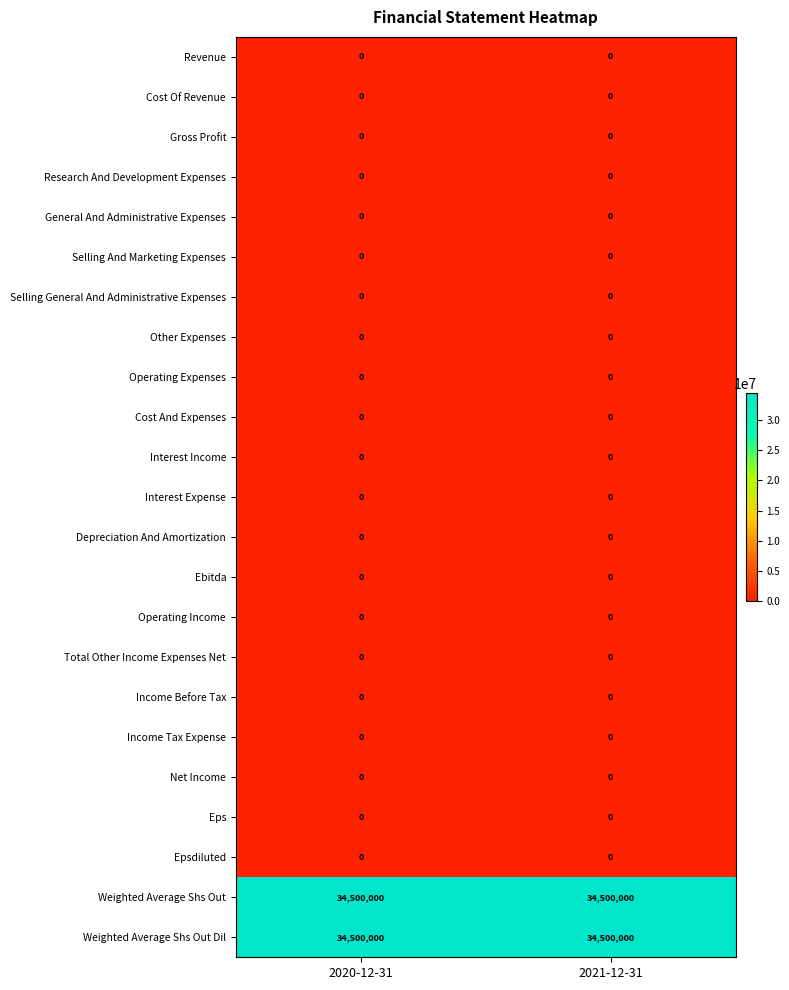

At how many categories does at least one series exceed 10412594?

2